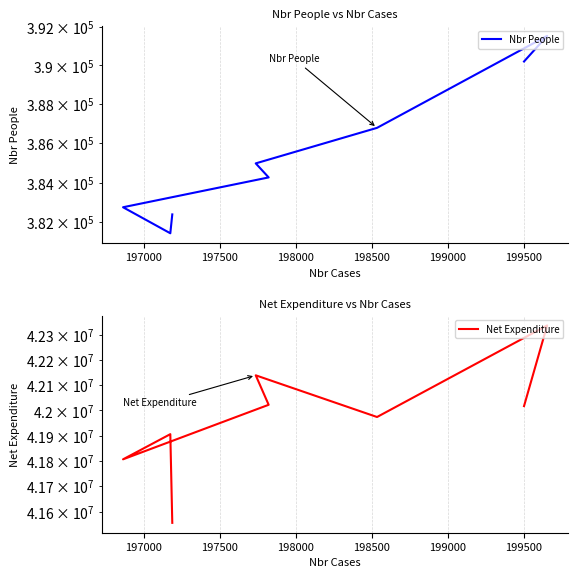

True or false: Net Expenditure has more than 2 points higher than both neighbors.

True